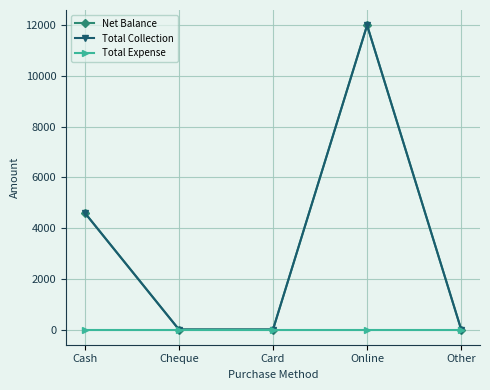

Is this an area chart (filled region under the line)?

No